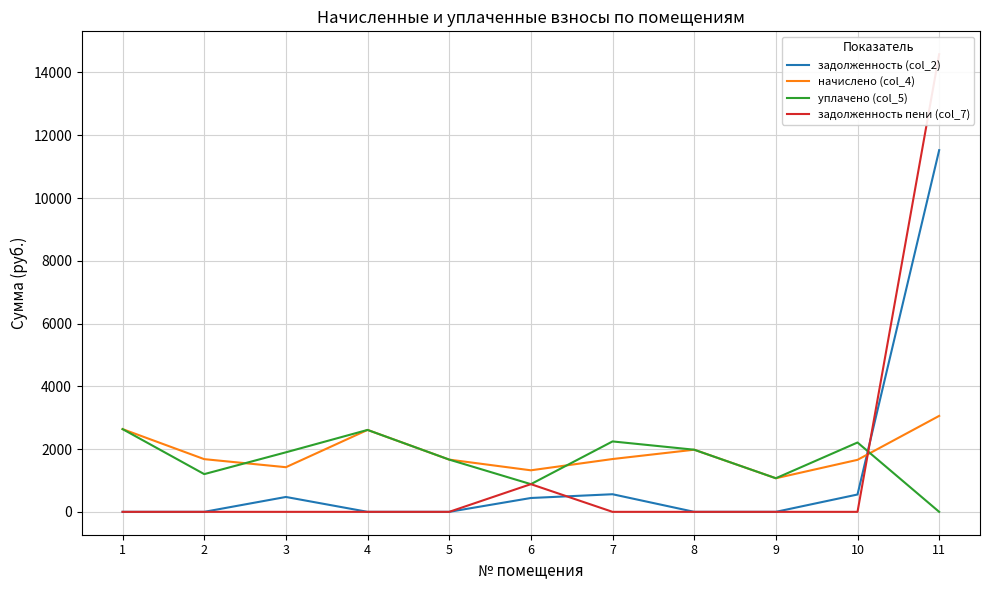

What are all the series names shown in the legend?

задолженность (col_2), начислено (col_4), уплачено (col_5), задолженность пени (col_7)